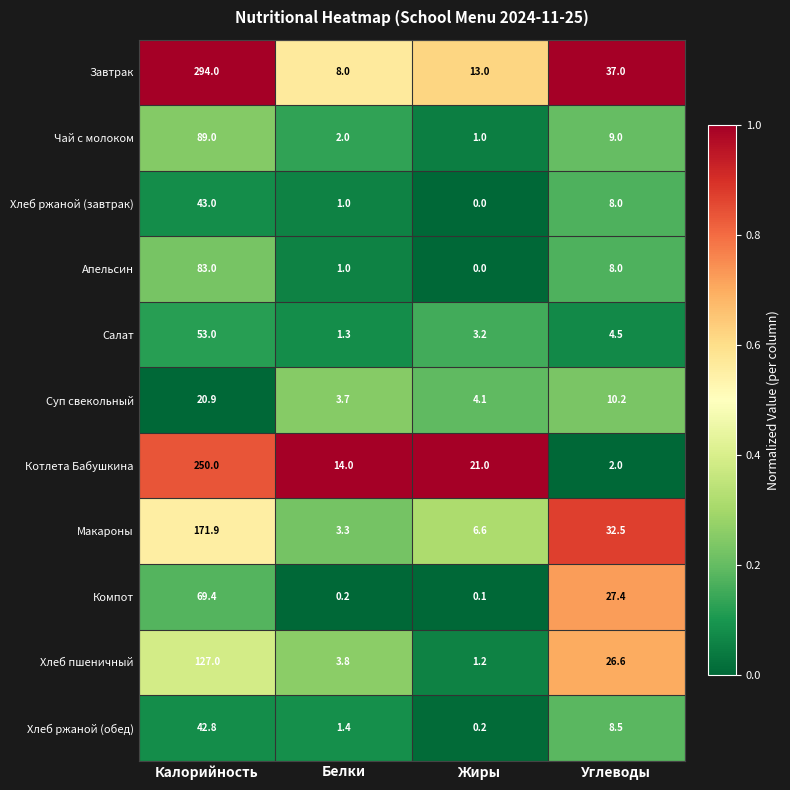

At which label is Чай с молоком closest to 45?

Углеводы